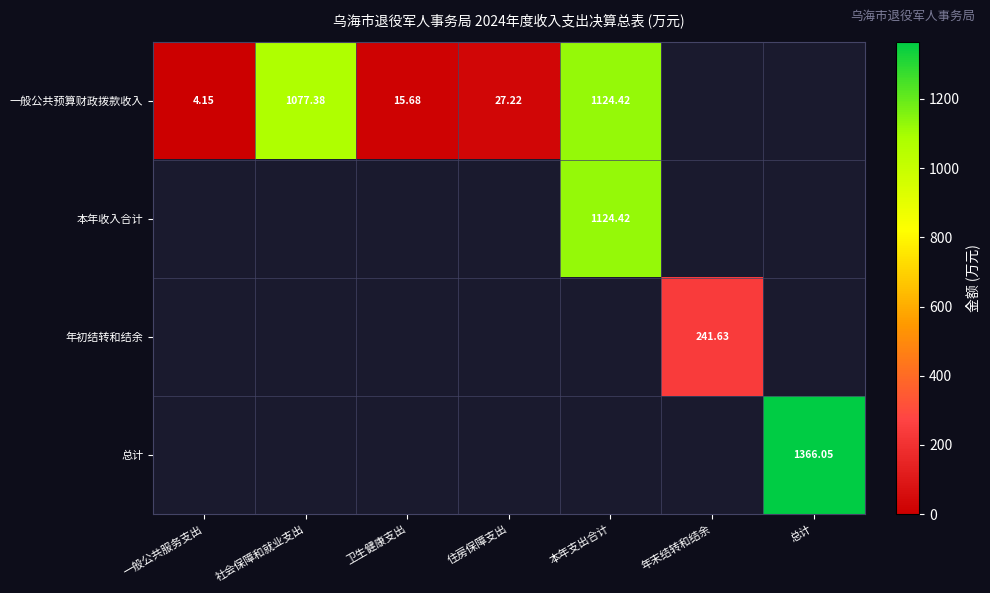

At how many categories does at least one series exceed 282?

3